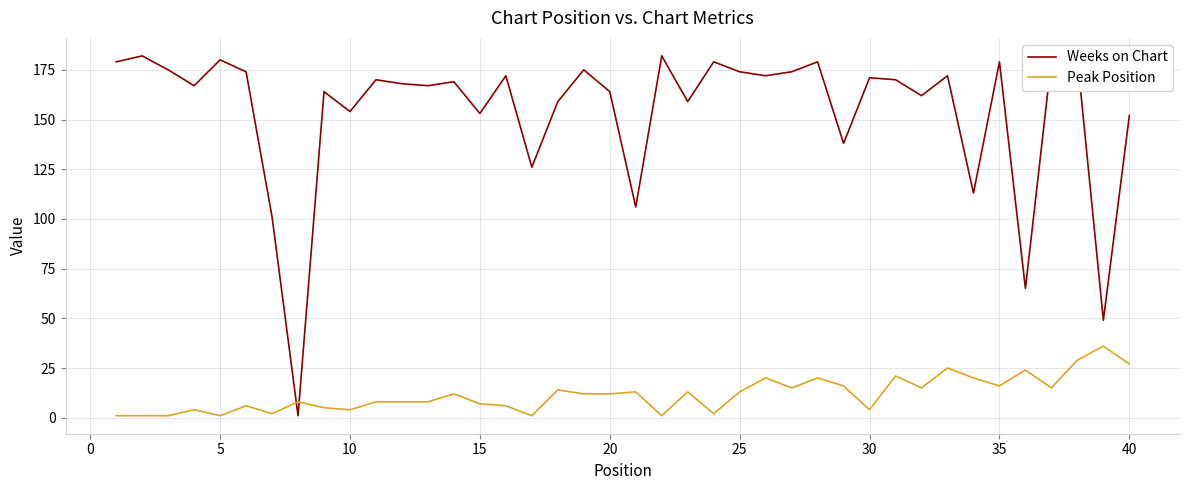

What is the highest value of the Weeks on Chart series?

182